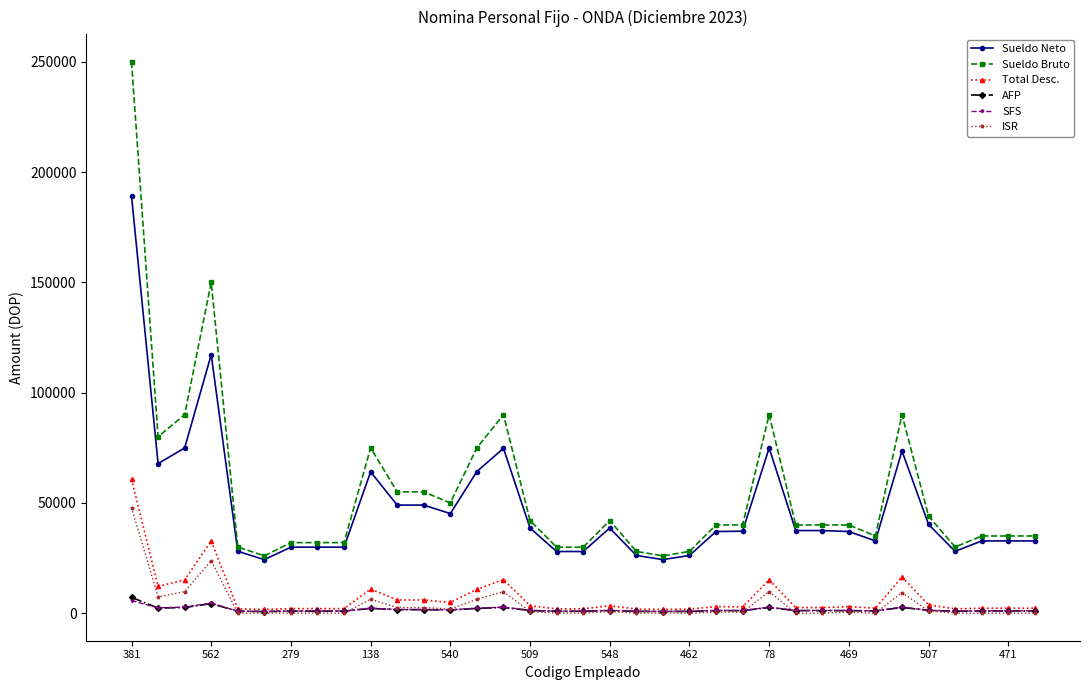

How many lines are shown in the chart?

6